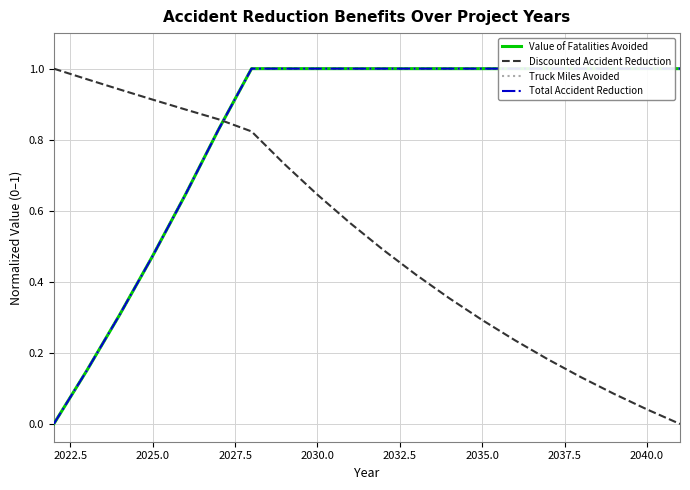

Reading left to right, extract all data points from this chart.

Value of Fatalities Avoided: 0.0	0.1	0.3	0.5	0.6	0.8	1.0	1.0	1.0	1.0	1.0	1.0	1.0	1.0	1.0	1.0	1.0	1.0	1.0	1.0
Discounted Accident Reduction: 1.0	1.0	0.9	0.9	0.9	0.9	0.8	0.7	0.6	0.6	0.5	0.4	0.4	0.3	0.2	0.2	0.1	0.1	0.0	0.0
Truck Miles Avoided: 0.0	0.1	0.3	0.5	0.6	0.8	1.0	1.0	1.0	1.0	1.0	1.0	1.0	1.0	1.0	1.0	1.0	1.0	1.0	1.0
Total Accident Reduction: 0.0	0.1	0.3	0.5	0.6	0.8	1.0	1.0	1.0	1.0	1.0	1.0	1.0	1.0	1.0	1.0	1.0	1.0	1.0	1.0